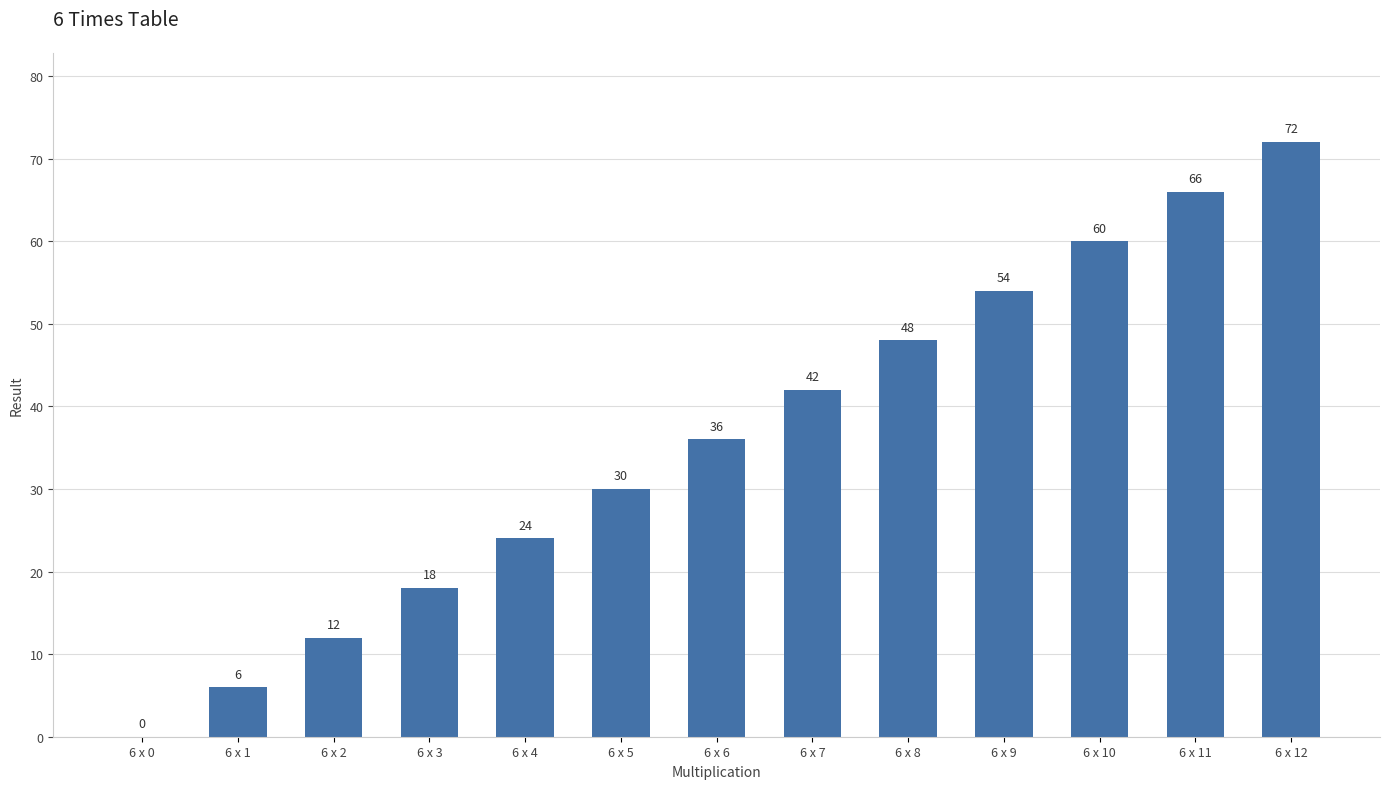

Reading left to right, what are all the values shown in this chart?

0	6	12	18	24	30	36	42	48	54	60	66	72